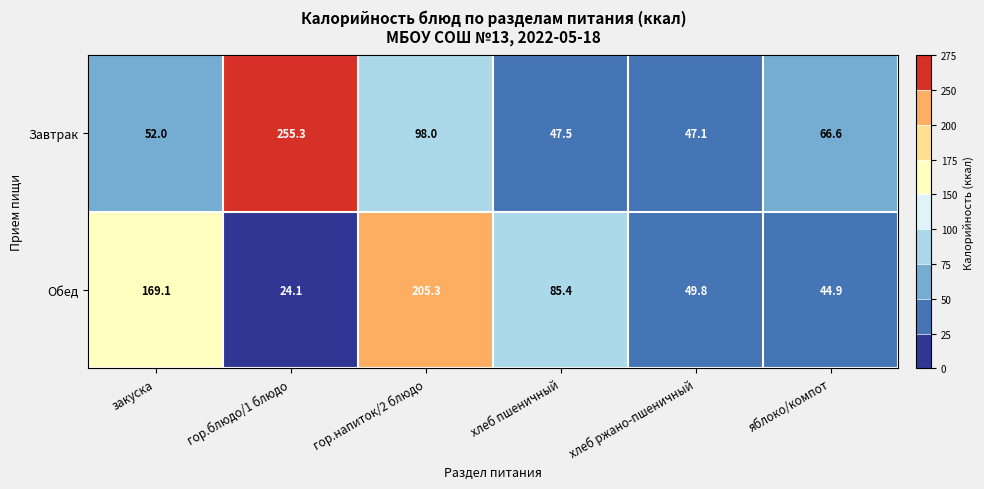

Reading left to right, what are all the values shown in this chart?

Завтрак: закуска=52.0	гор.блюдо/1 блюдо=255.3	гор.напиток/2 блюдо=98.0	хлеб пшеничный=47.5	хлеб ржано-пшеничный=47.1	яблоко/компот=66.6
Обед: закуска=169.1	гор.блюдо/1 блюдо=24.1	гор.напиток/2 блюдо=205.3	хлеб пшеничный=85.4	хлеб ржано-пшеничный=49.8	яблоко/компот=44.9